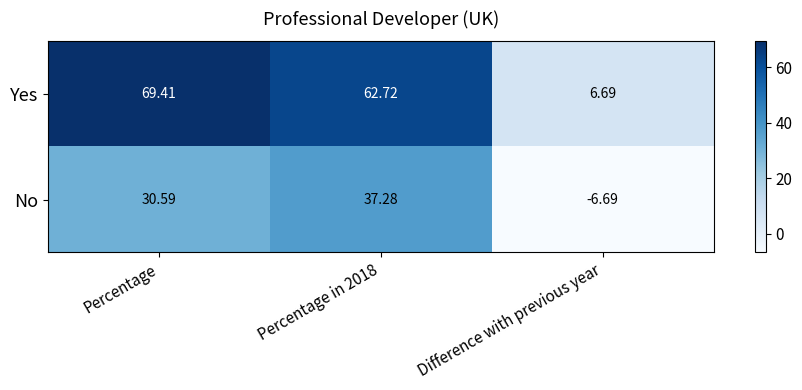

Which series has the largest range (max minus min)?

Yes